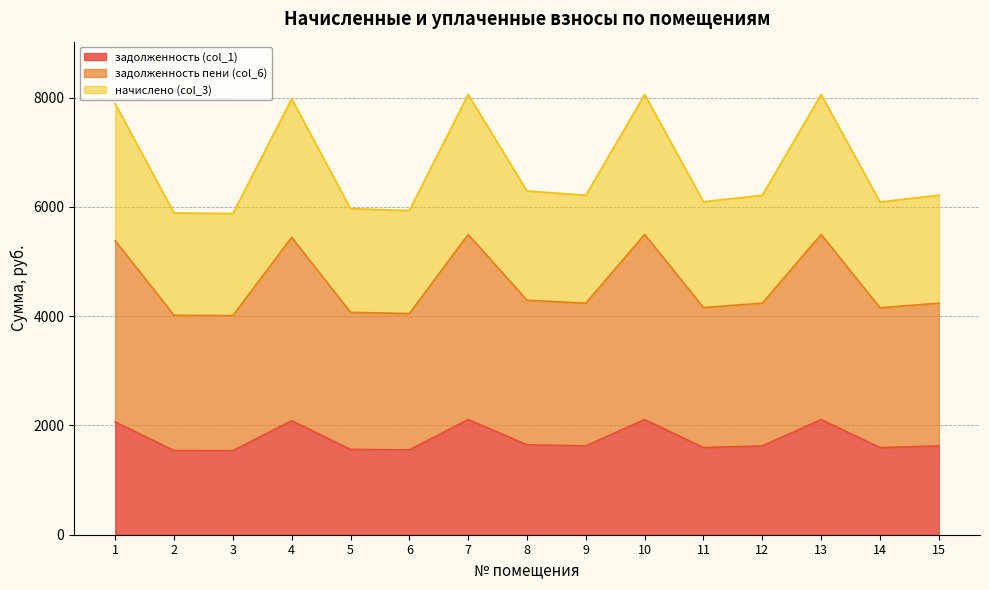

True or false: задолженность пени (col_6) and задолженность (col_1) cross at least once.

False